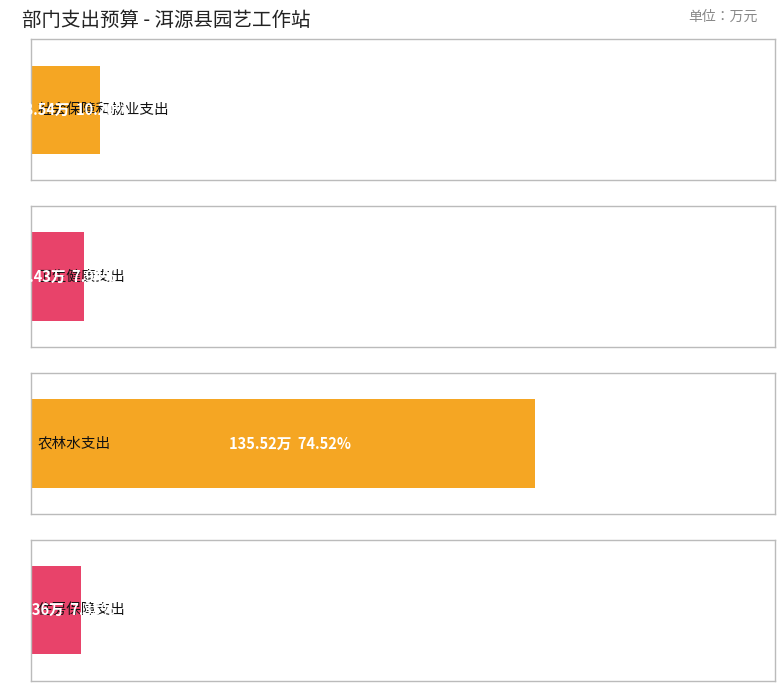

What is the label of the 3rd bar from the right?

卫生健康支出